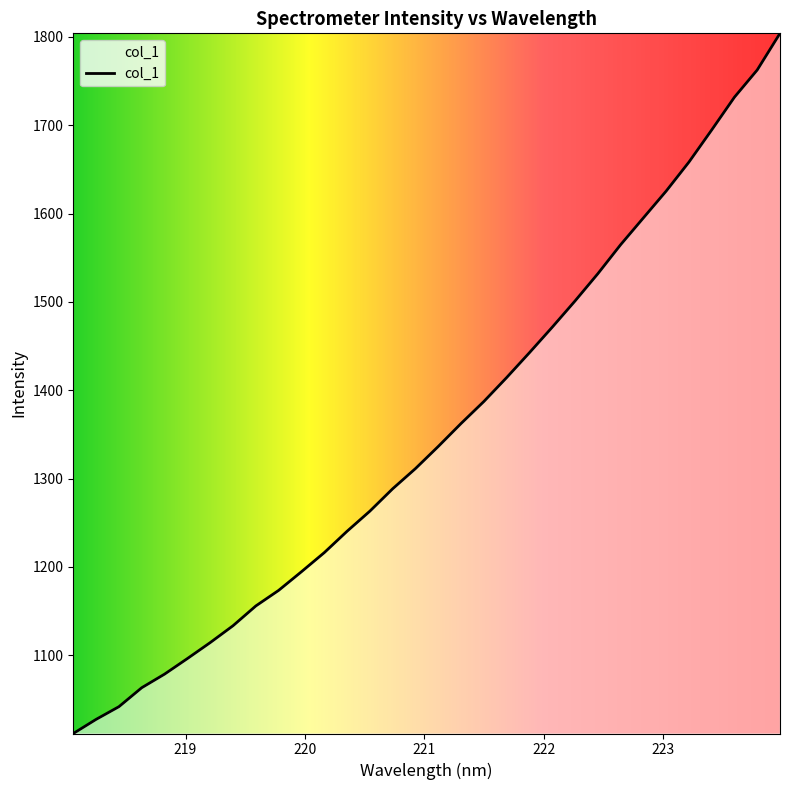

What is the sum of all values?

43292.1